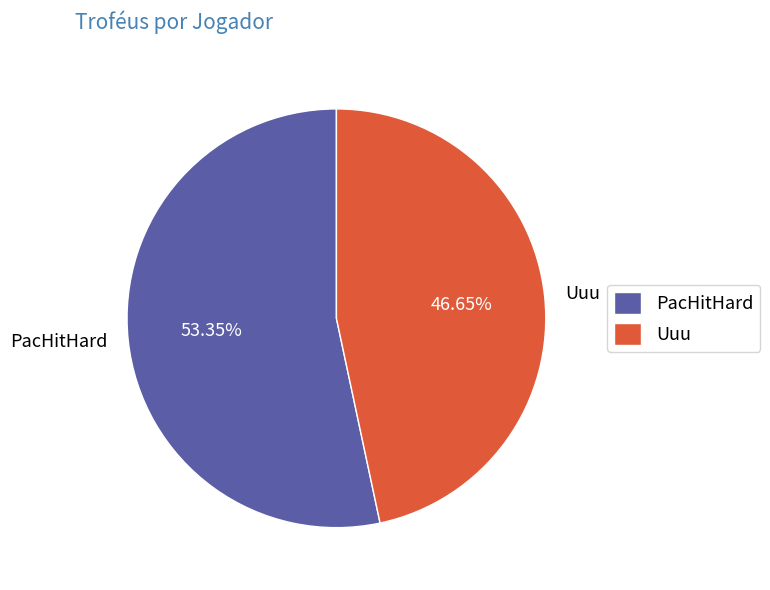

Is it true that PacHitHard is 53% of the pie?

True